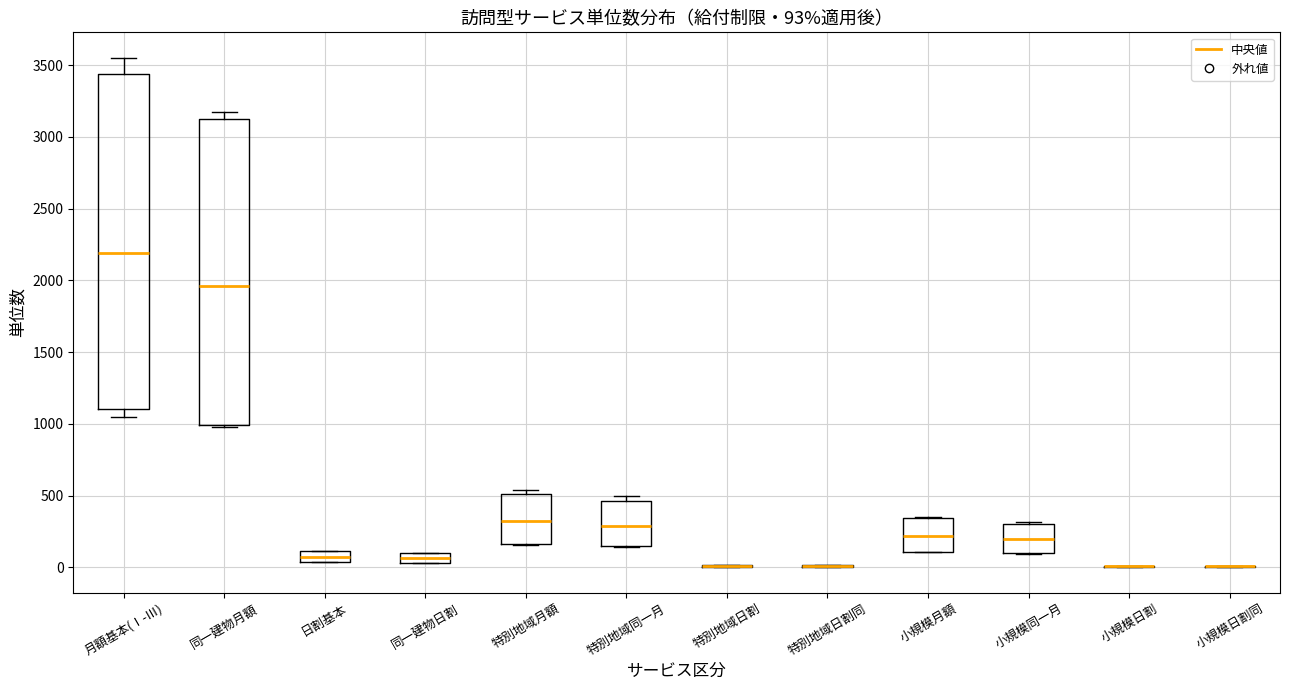

Comparing the boxes themselves (not the whiskers), which one is the tallest?

月額基本(Ⅰ-Ⅲ)